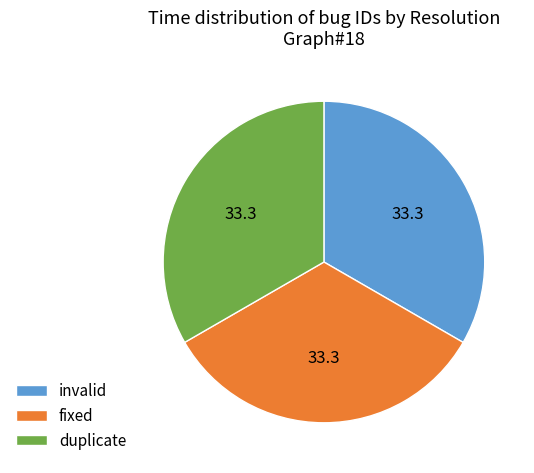

Approximately how many times larger is the value at invalid compared to duplicate?

1.0